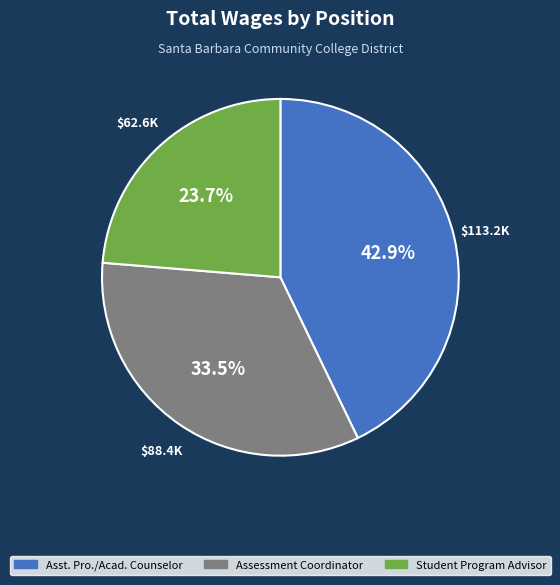

Which category has the smallest portion of the pie?

Student Program Advisor